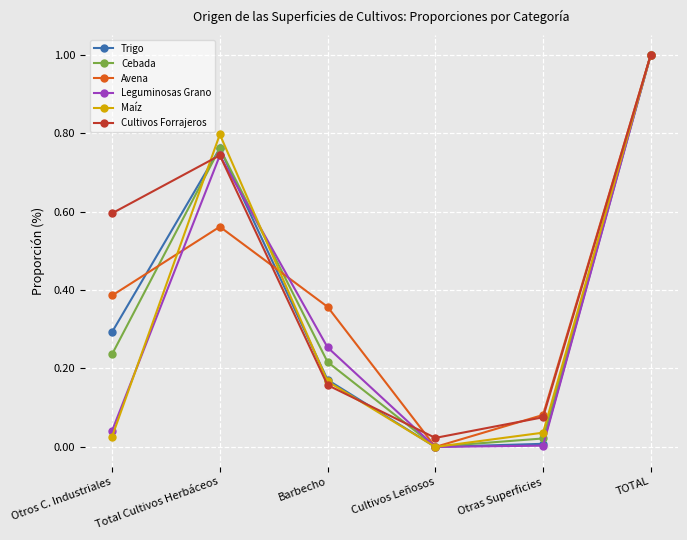

Where is the first local minimum for Maíz?

Cultivos Leñosos